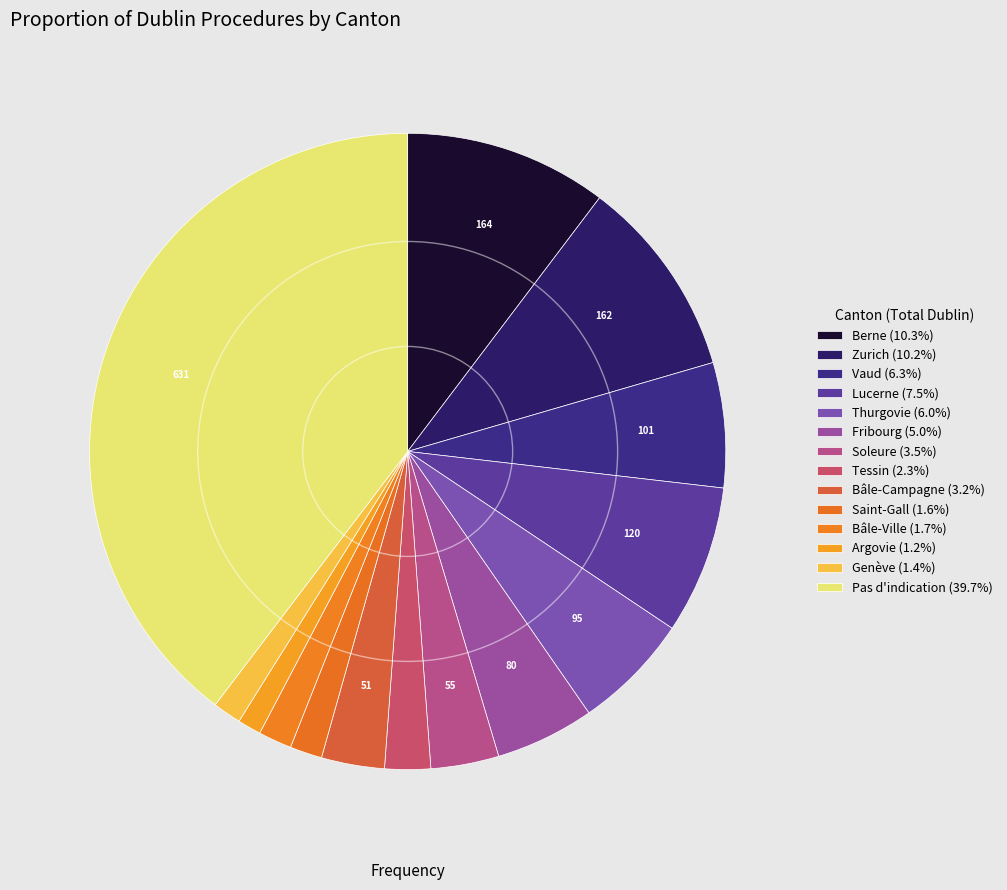

Which category has the biggest portion of the pie?

Pas d'indication